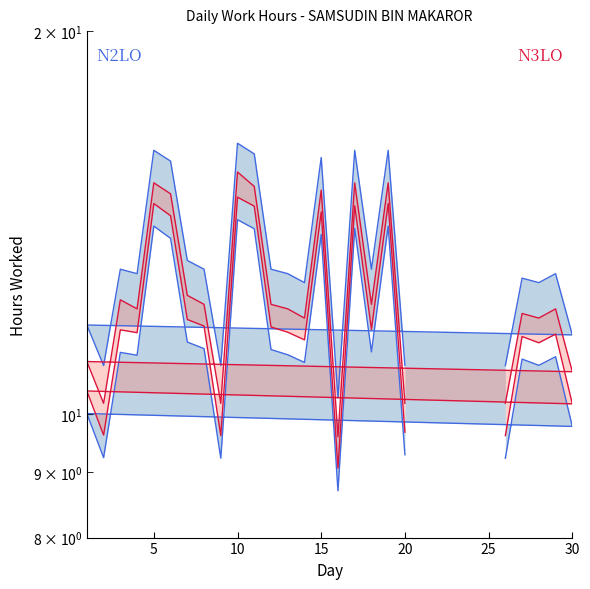

True or false: Low (N2LO) has more than 2 points higher than both neighbors.

True